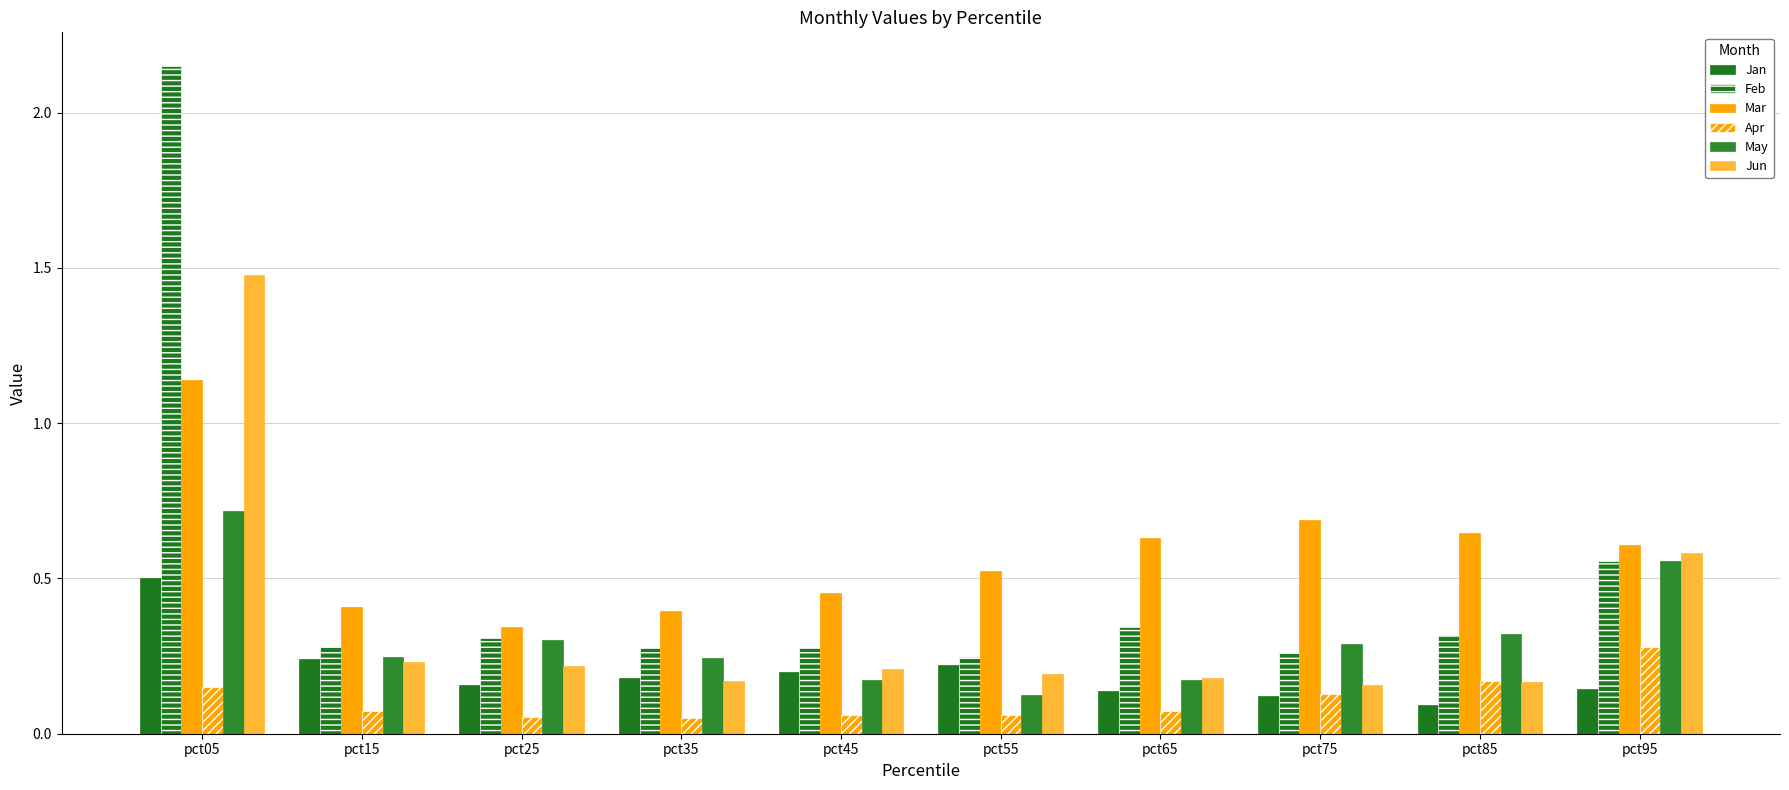

What is the minimum value for Jun?

0.2